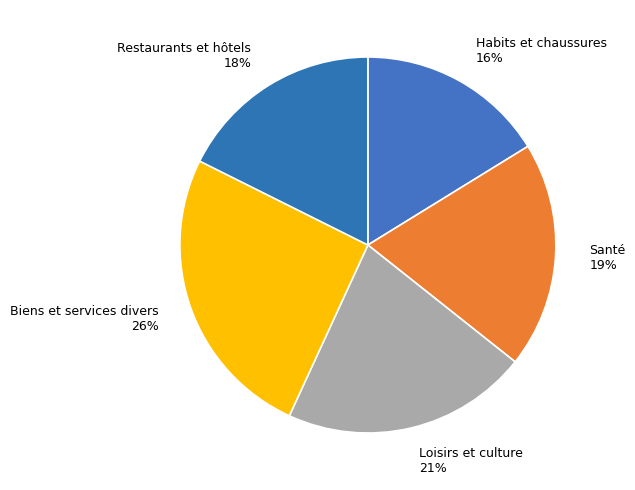

How many slices are in this pie chart?

5